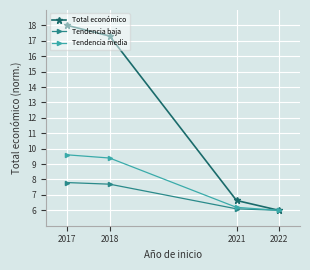

Is it true that Total económico equals 10.6 at 2018?

False